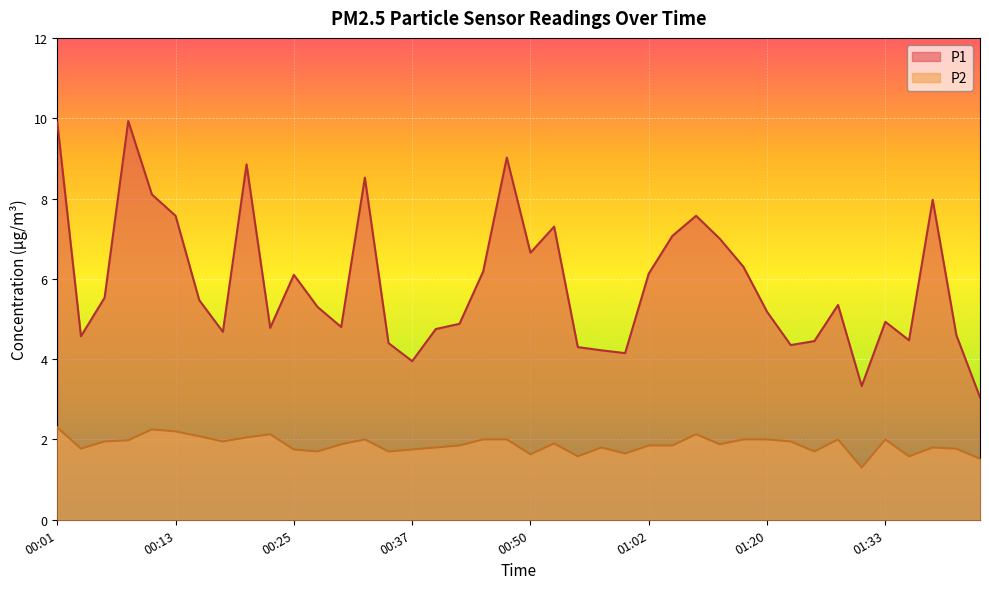

Which has a higher value, 00:42 or 00:20?

00:20